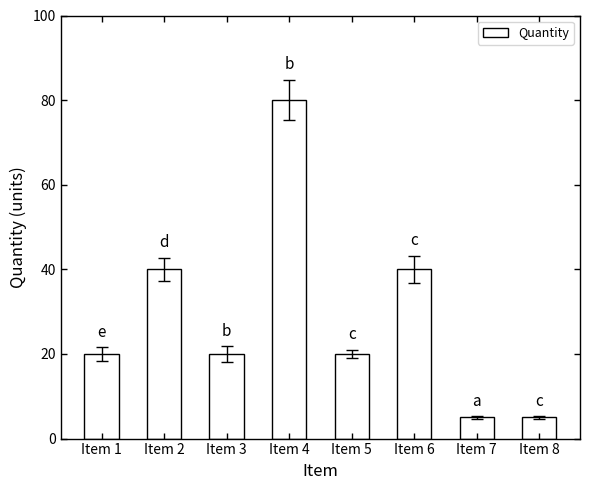

What is the sum of all values?

230